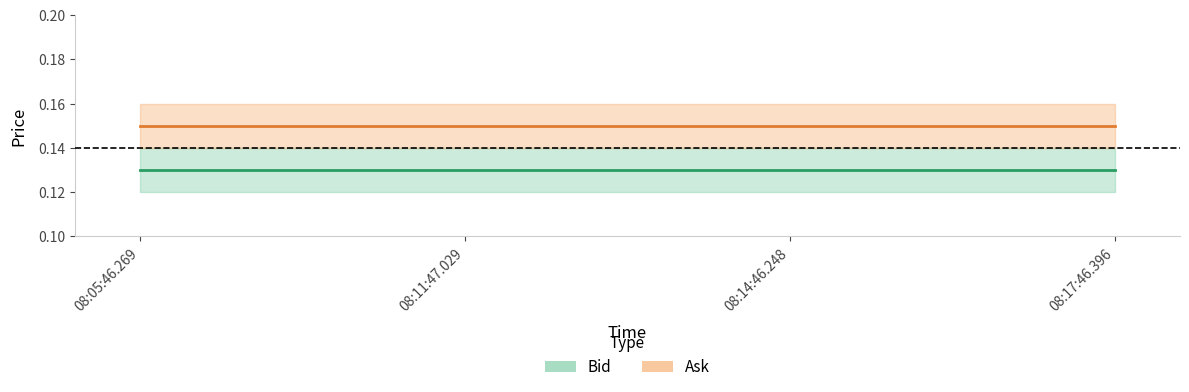

Rank the series at 08:11:47.029 from highest to lowest value.

Ask, Bid